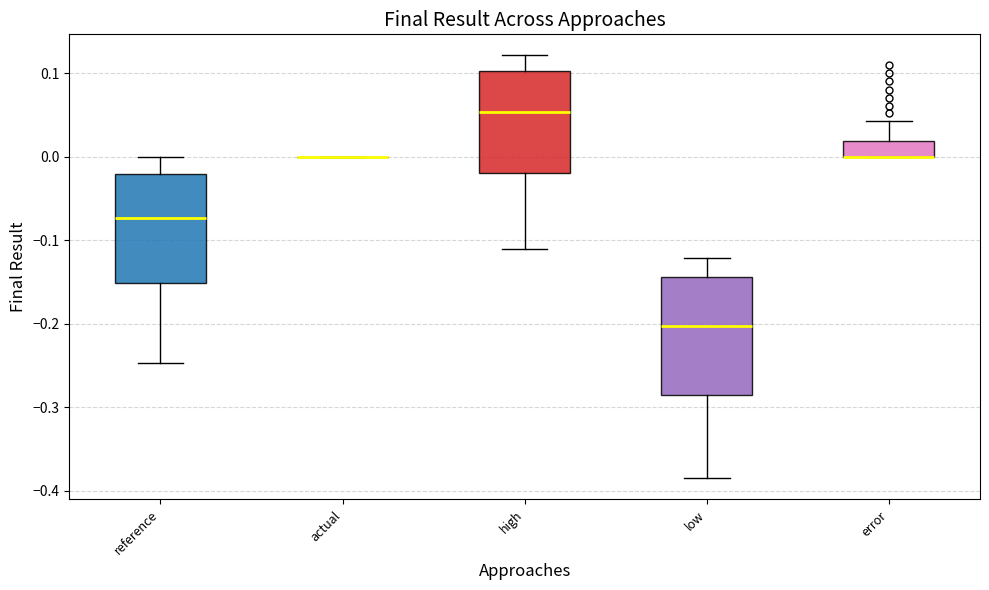

Reading left to right, read every box against the y-axis: the position of its median line, the range the box covers, and the ends of its whiskers. The values are not printed on the chart, so give them approximately, as read against the axis.

reference: median -0.07, box -0.15 to -0.02, whiskers -0.25 to 0.00
actual: box collapsed to a line at 0.00, whiskers 0.00 to 0.00
high: median 0.05, box -0.02 to 0.10, whiskers -0.11 to 0.12
low: median -0.20, box -0.28 to -0.14, whiskers -0.38 to -0.12
error: median 0.00 (drawn on the box's lower edge), box 0.00 to 0.02, whiskers 0.00 to 0.04